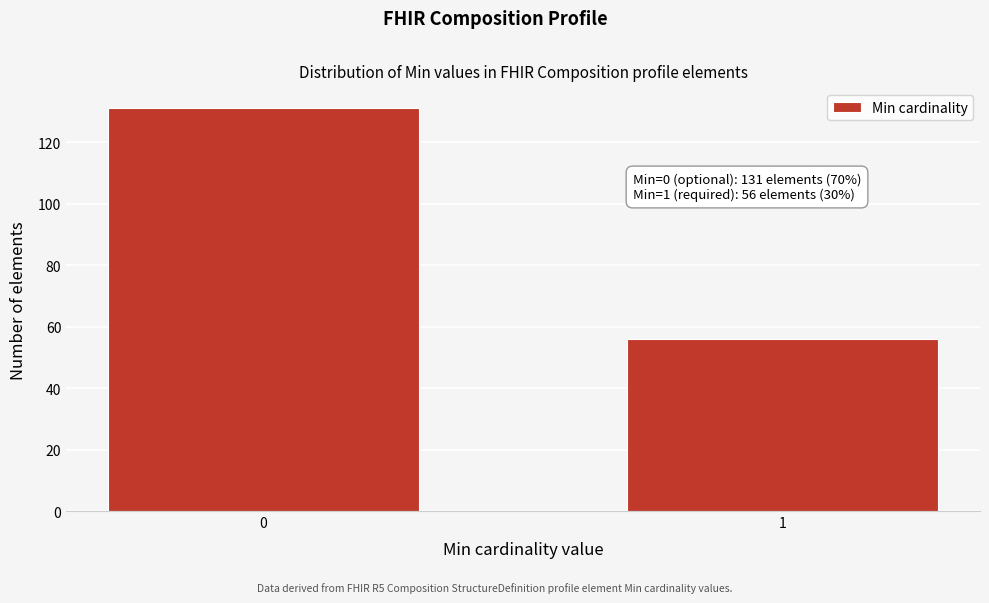

Reading left to right, extract all data points from this chart.

0=131	1=56